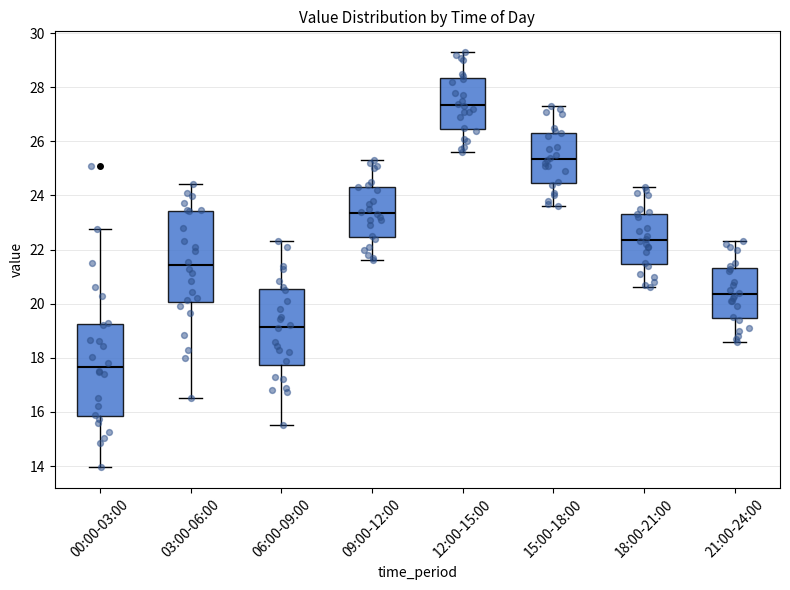

Reading left to right, transcribe this box plot: for each box, give where its median line is, the range the box spans, and where its two whiskers end, as read against the y-axis. The values are not printed on the chart, so give them approximately, as read against the axis.

00:00-03:00: median 17.6, box 15.8 to 19.2, whiskers 14.0 to 22.8
03:00-06:00: median 21.4, box 20.0 to 23.4, whiskers 16.6 to 24.4
06:00-09:00: median 19.2, box 17.8 to 20.6, whiskers 15.6 to 22.4
09:00-12:00: median 23.4, box 22.4 to 24.4, whiskers 21.6 to 25.4
12:00-15:00: median 27.4, box 26.4 to 28.4, whiskers 25.6 to 29.4
15:00-18:00: median 25.4, box 24.4 to 26.4, whiskers 23.6 to 27.4
18:00-21:00: median 22.4, box 21.4 to 23.4, whiskers 20.6 to 24.4
21:00-24:00: median 20.4, box 19.4 to 21.4, whiskers 18.6 to 22.4